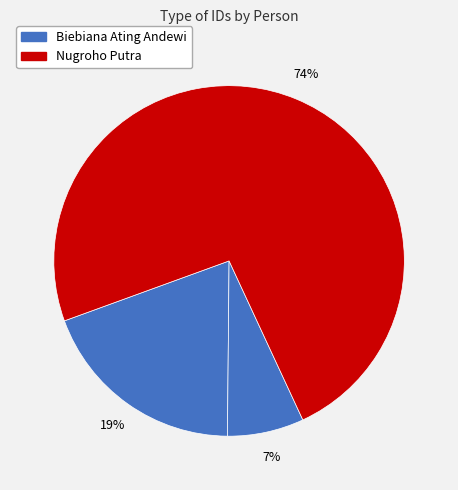

How many slices are in this pie chart?

3